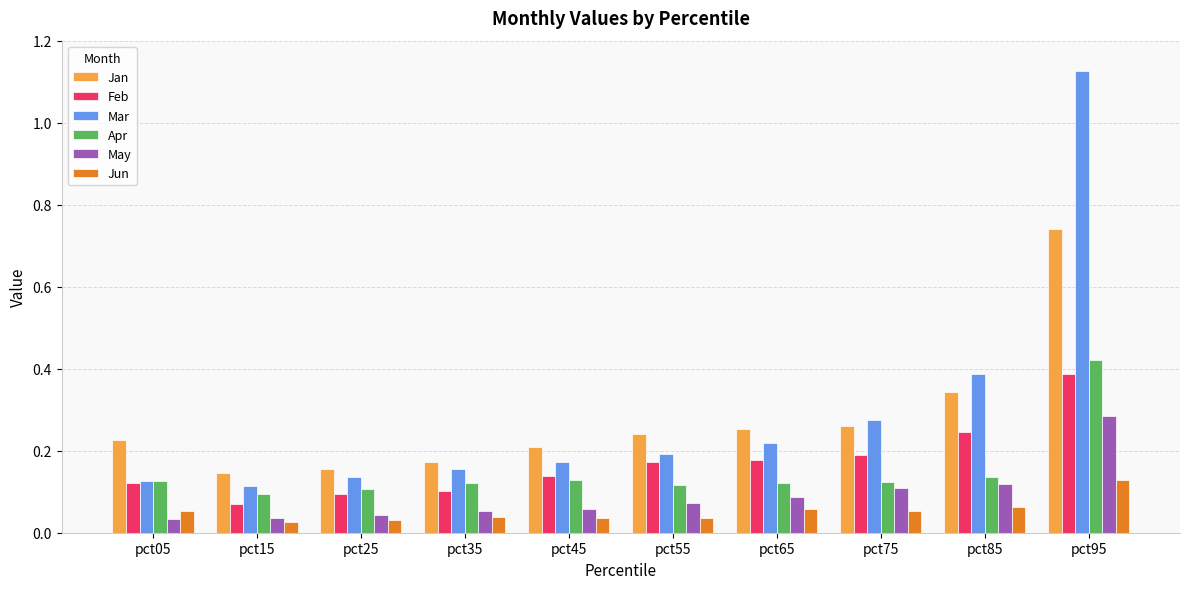

What is the total value across all series at pct75?

1.0